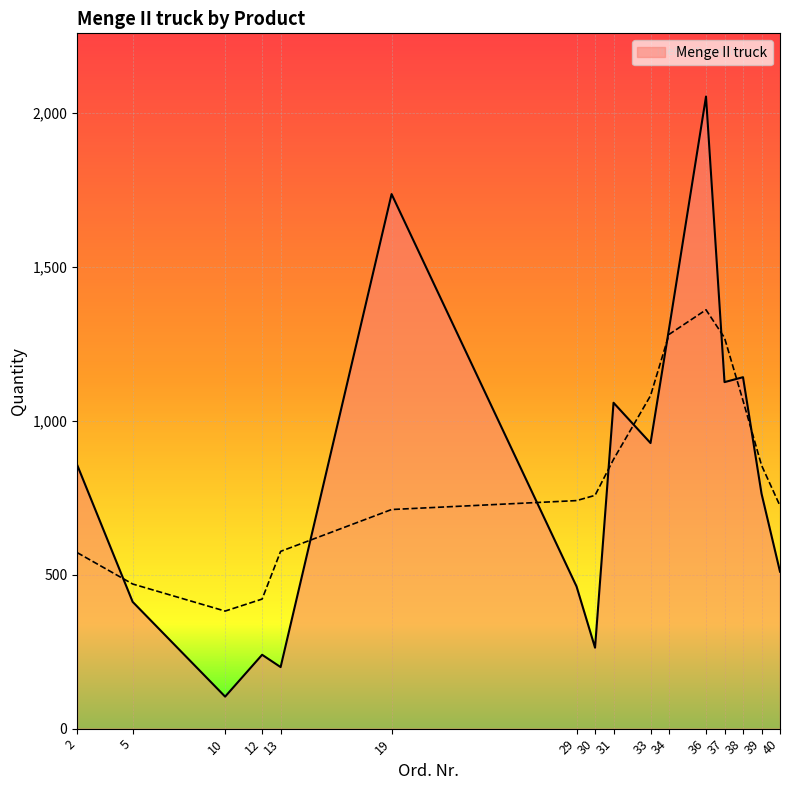

Rank the categories by value from highest to lowest.

36, 19, 34, 38, 37, 31, 33, 2, 39, 40, 29, 5, 30, 12, 13, 10